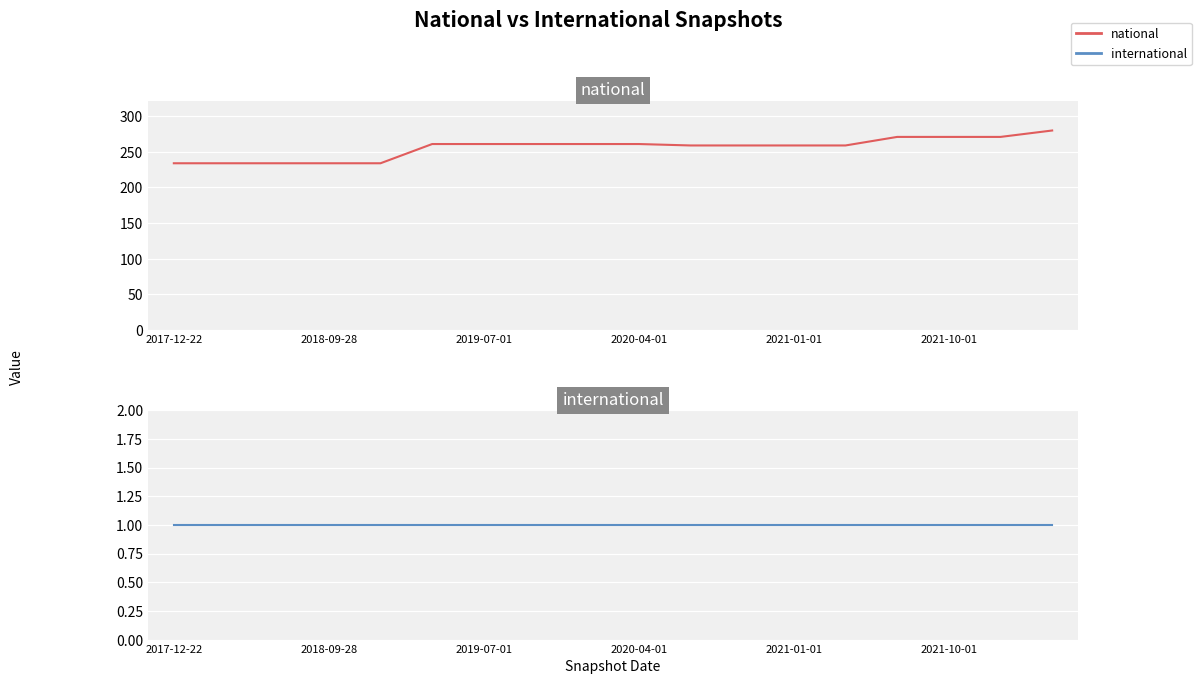

What is the maximum value for international?

1